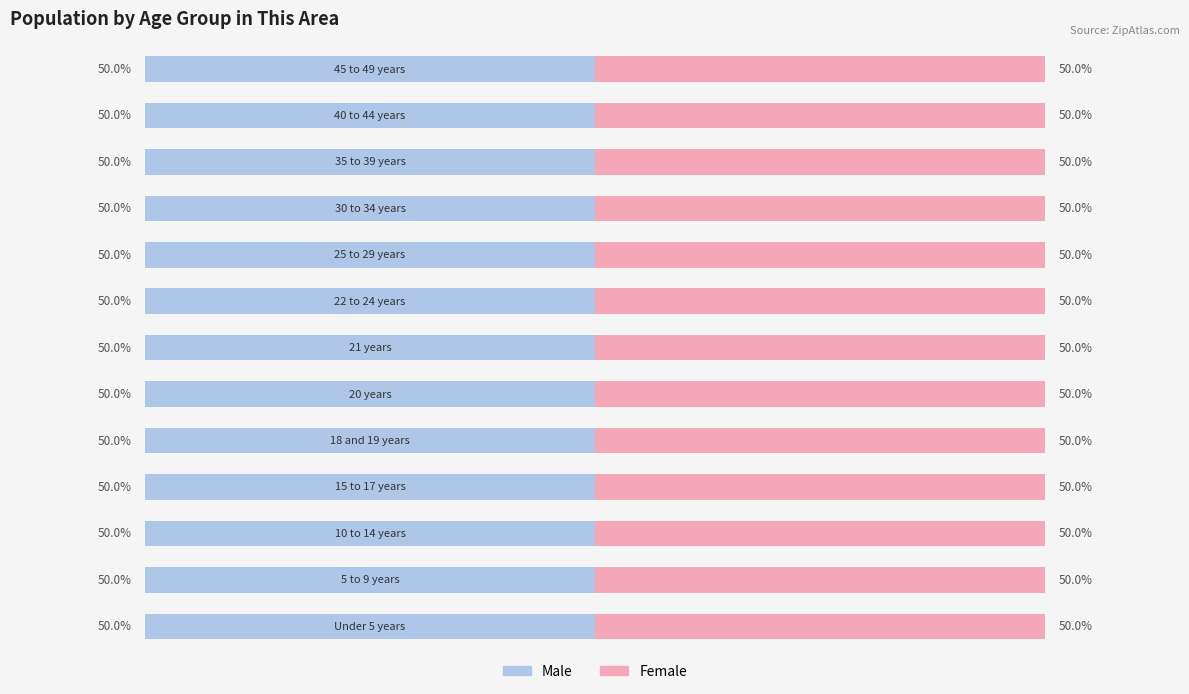

What are all the series names shown in the legend?

Male, Female